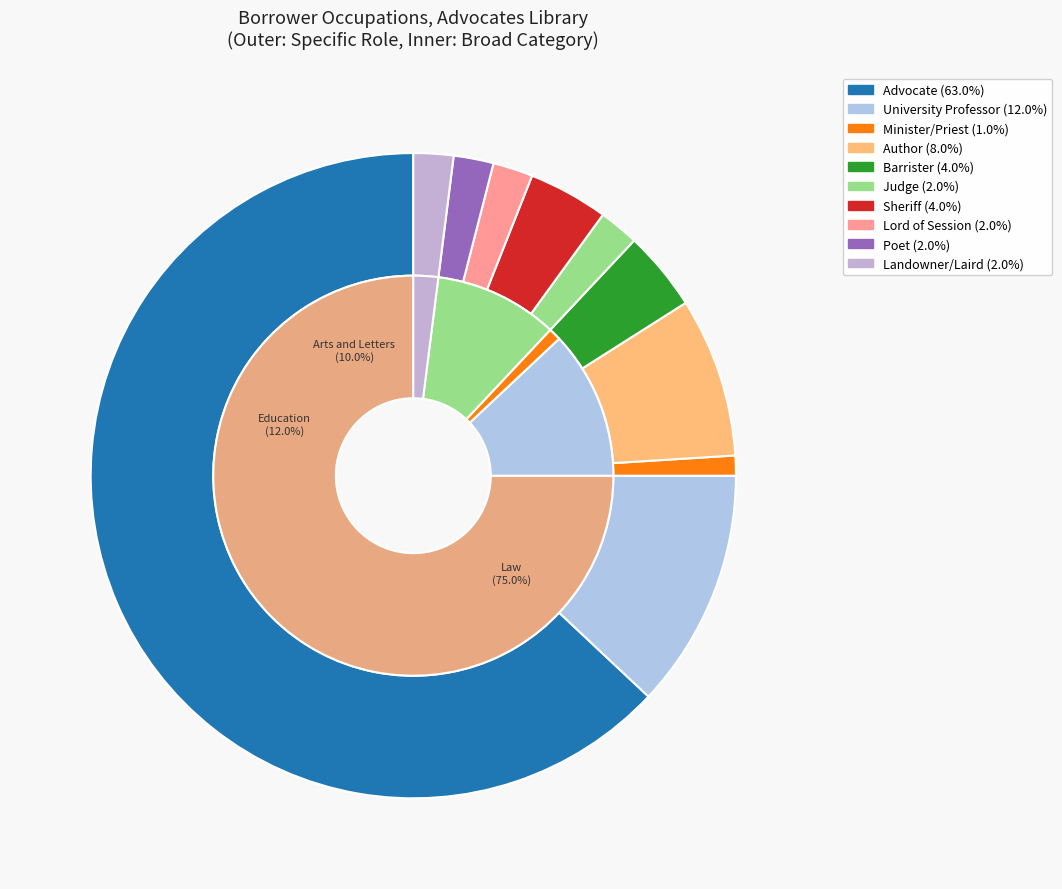

Rank the categories by value from lowest to highest.

Minister/Priest, Judge, Lord of Session/Senator of the College of Justice, Poet, Landowner/Landlord/Laird, Barrister, Sheriff, Author, University Professor, Advocate